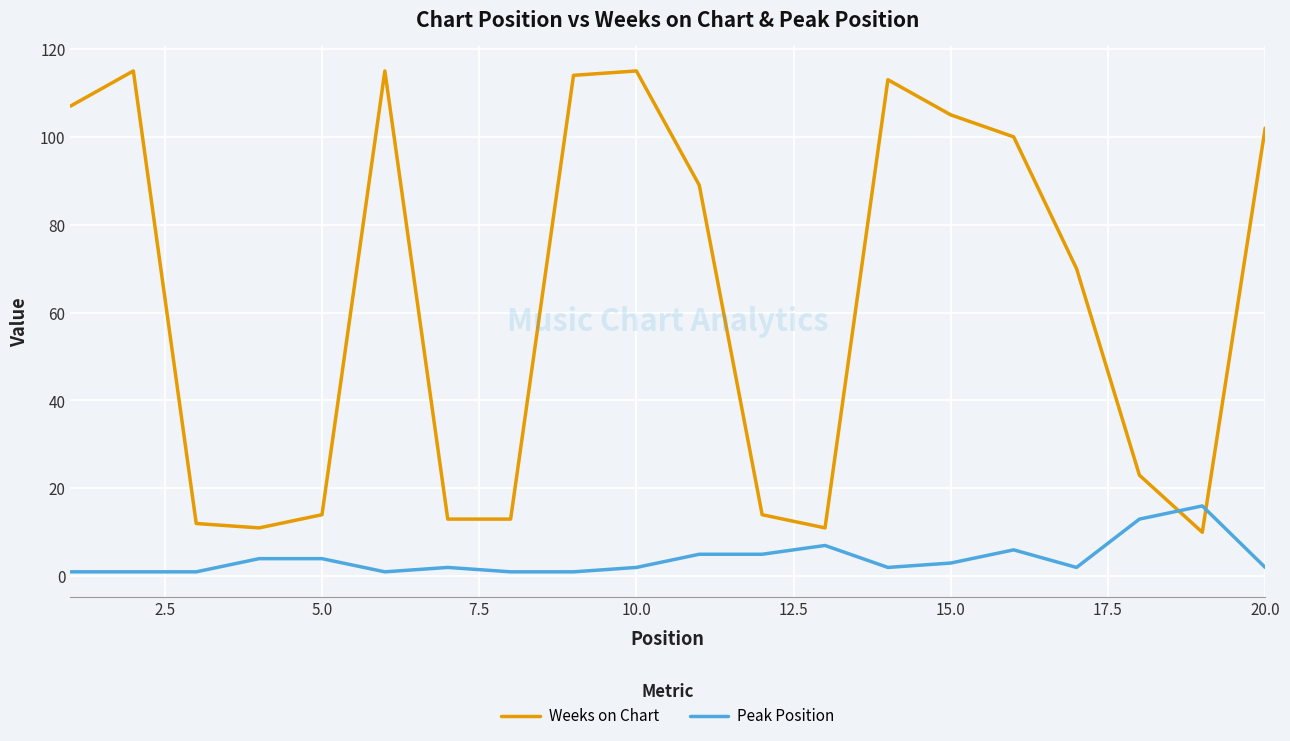

Which series has the largest range (max minus min)?

Weeks on Chart